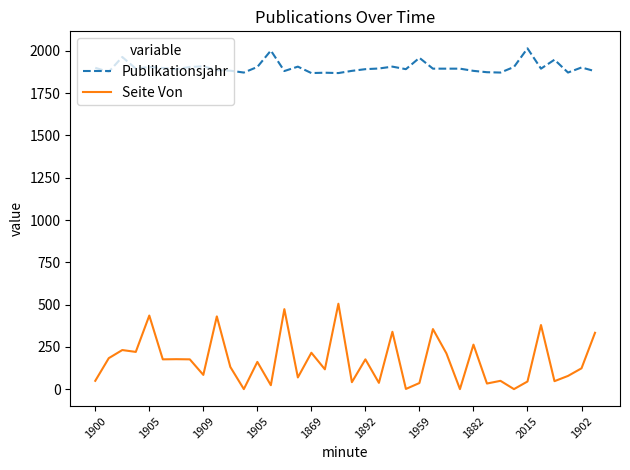

Which series has the widest spread of values?

Seite Von